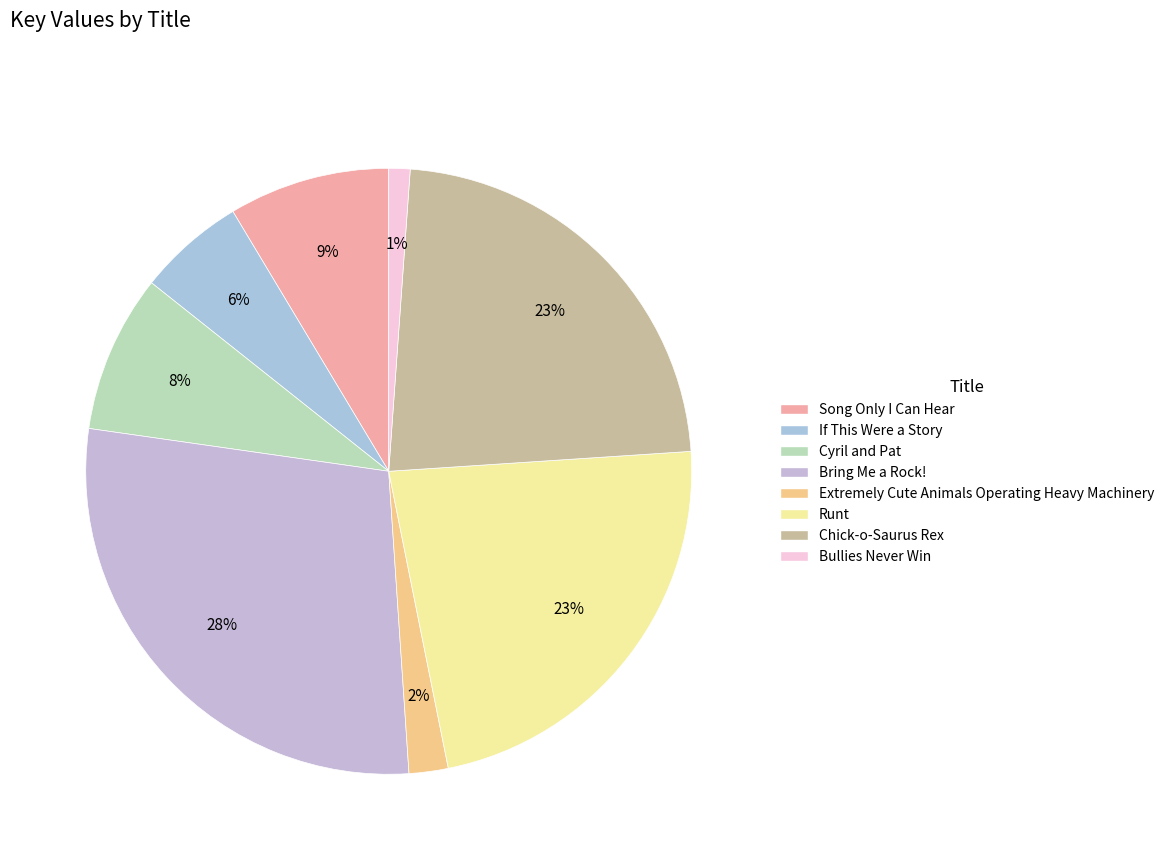

What is the largest slice in the pie chart?

Bring Me a Rock!